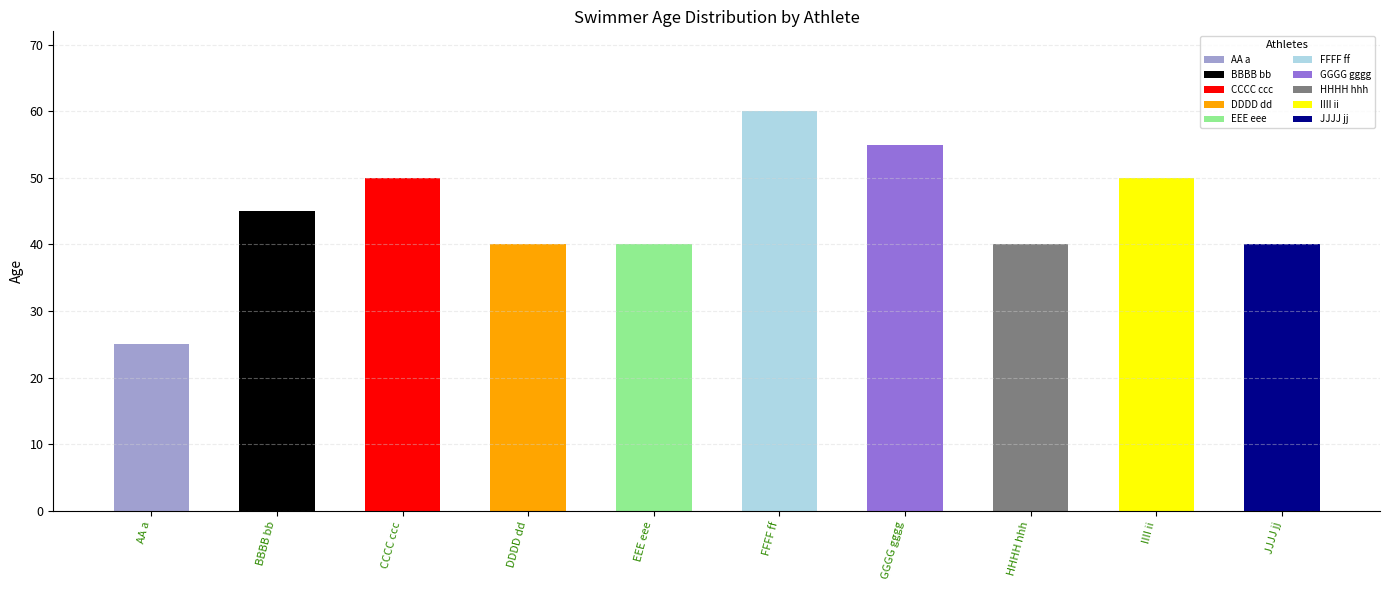

Between EEE eee and GGGG gggg, which is larger?

GGGG gggg